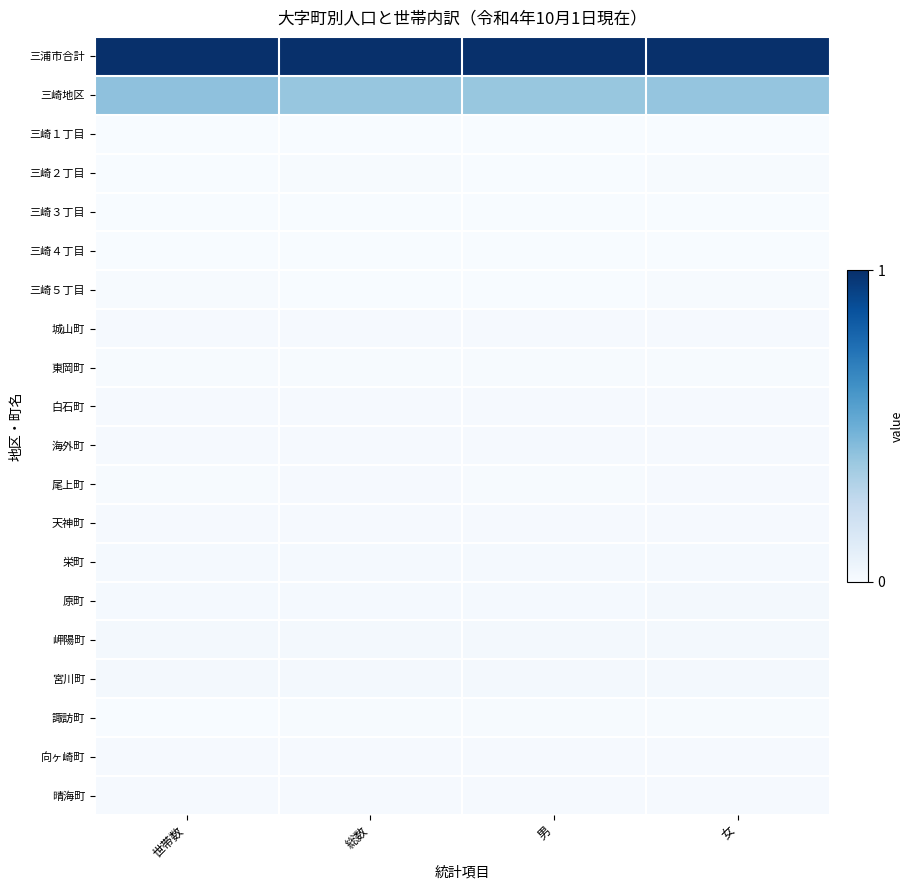

What is the total value across all series at 総数?

1.5